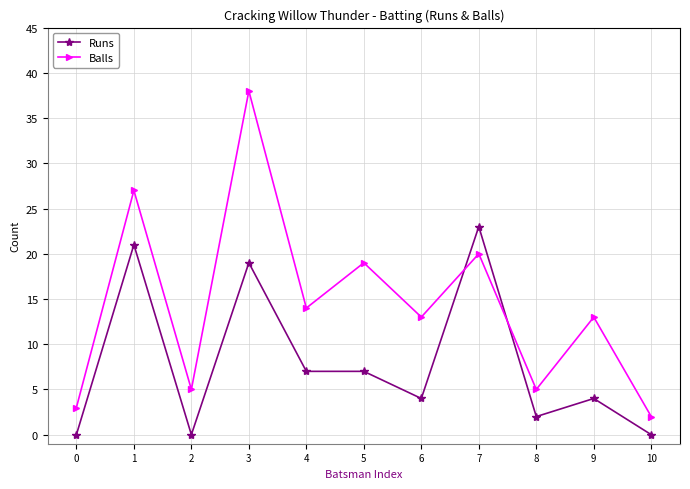

At which label does Runs first exceed 4?

1